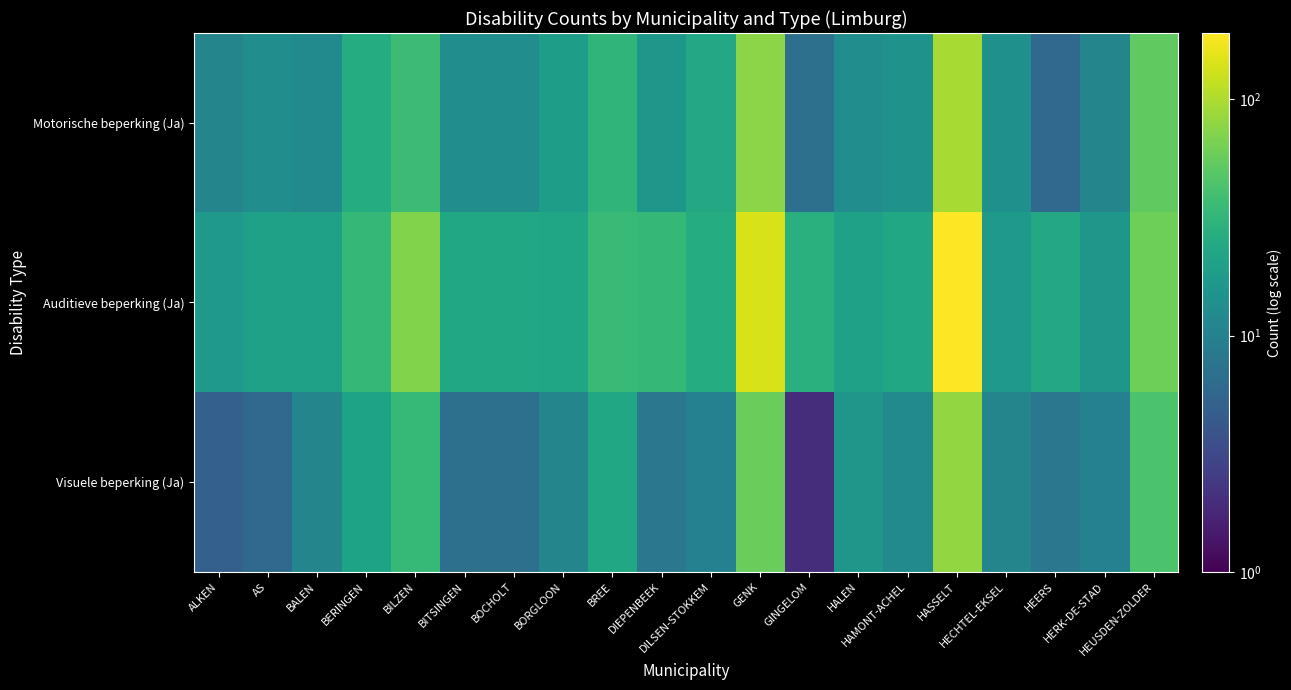

Reading left to right, list all the values displayed in this chart.

Motorische beperking (Ja): ALKEN=11	AS=13	BALEN=12	BERINGEN=26	BILZEN=37	BITSINGEN=13	BOCHOLT=13	BORGLOON=19	BREE=31	DIEPENBEEK=16	DILSEN-STOKKEM=24	GENK=77	GINGELOM=7	HALEN=13	HAMONT-ACHEL=15	HASSELT=96	HECHTEL-EKSEL=14	HEERS=6	HERK-DE-STAD=11	HEUSDEN-ZOLDER=53
Auditieve beperking (Ja): ALKEN=17	AS=20	BALEN=20	BERINGEN=33	BILZEN=71	BITSINGEN=23	BOCHOLT=23	BORGLOON=22	BREE=35	DIEPENBEEK=33	DILSEN-STOKKEM=26	GENK=140	GINGELOM=28	HALEN=20	HAMONT-ACHEL=23	HASSELT=191	HECHTEL-EKSEL=17	HEERS=24	HERK-DE-STAD=16	HEUSDEN-ZOLDER=60
Visuele beperking (Ja): ALKEN=5	AS=6	BALEN=11	BERINGEN=21	BILZEN=34	BITSINGEN=7	BOCHOLT=7	BORGLOON=11	BREE=23	DIEPENBEEK=8	DILSEN-STOKKEM=10	GENK=57	GINGELOM=2	HALEN=16	HAMONT-ACHEL=12	HASSELT=82	HECHTEL-EKSEL=11	HEERS=8	HERK-DE-STAD=10	HEUSDEN-ZOLDER=43